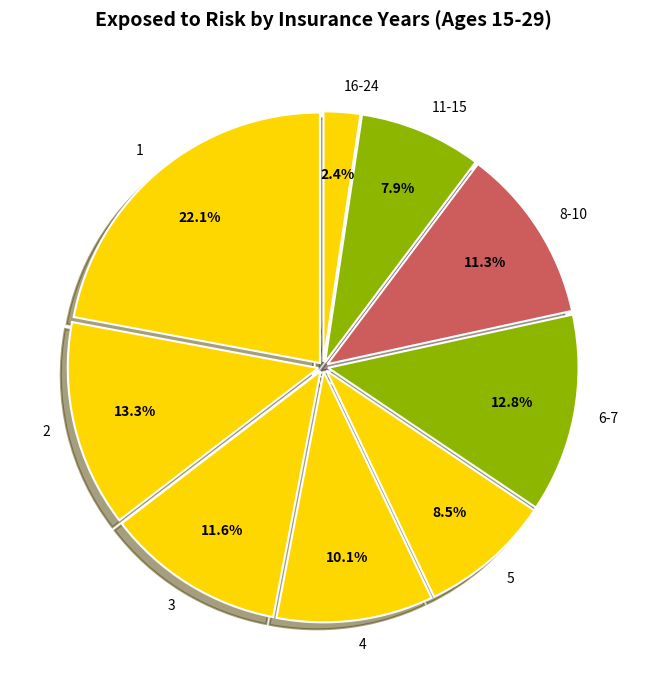

What percentage is the 16-24 slice, to the nearest percent?

2%